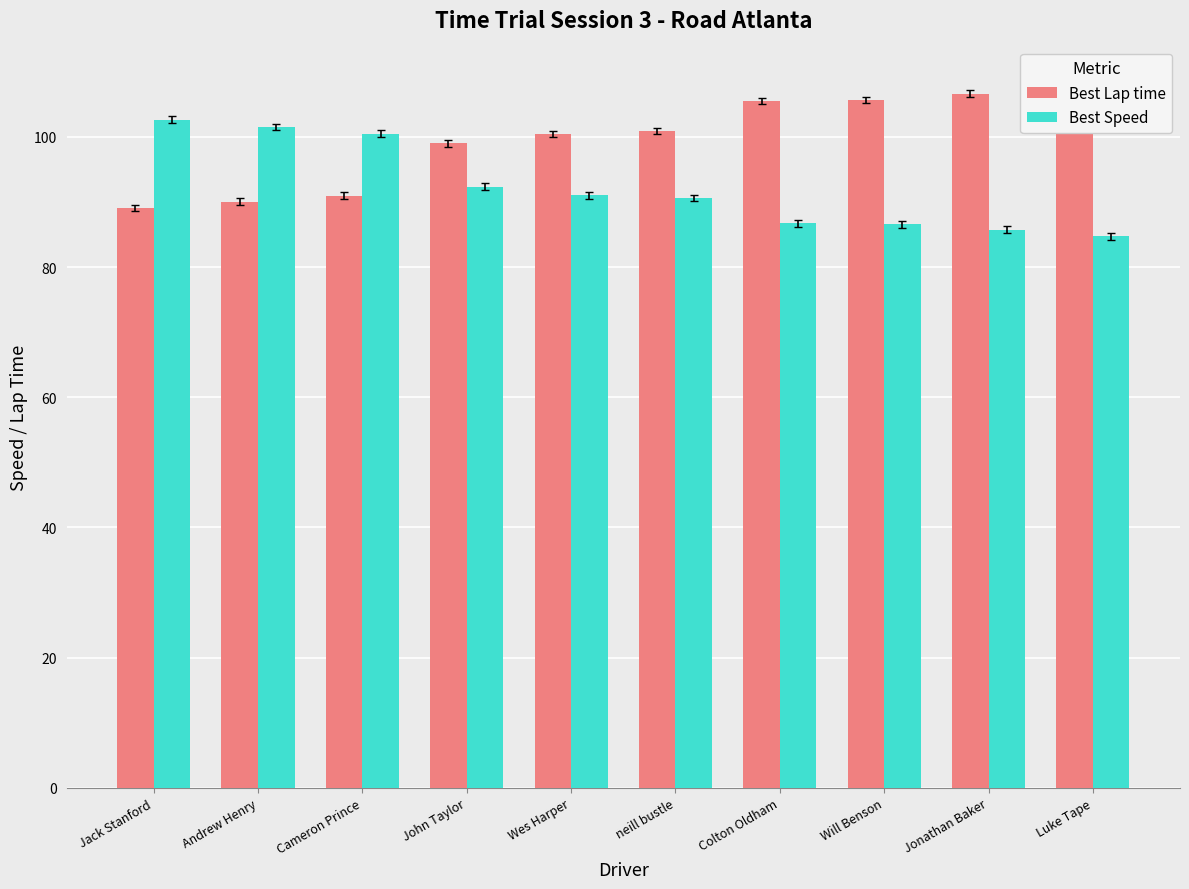

Reading left to right, extract all data points from this chart.

Best Lap time: Jack Stanford=89.1	Andrew Henry=90.1	Cameron Prince=91.0	John Taylor=99.0	Wes Harper=100.5	neill bustle=100.9	Colton Oldham=105.5	Will Benson=105.6	Jonathan Baker=106.6	Luke Tape=108.0
Best Speed: Jack Stanford=102.7	Andrew Henry=101.5	Cameron Prince=100.5	John Taylor=92.4	Wes Harper=91.0	neill bustle=90.6	Colton Oldham=86.7	Will Benson=86.6	Jonathan Baker=85.7	Luke Tape=84.7